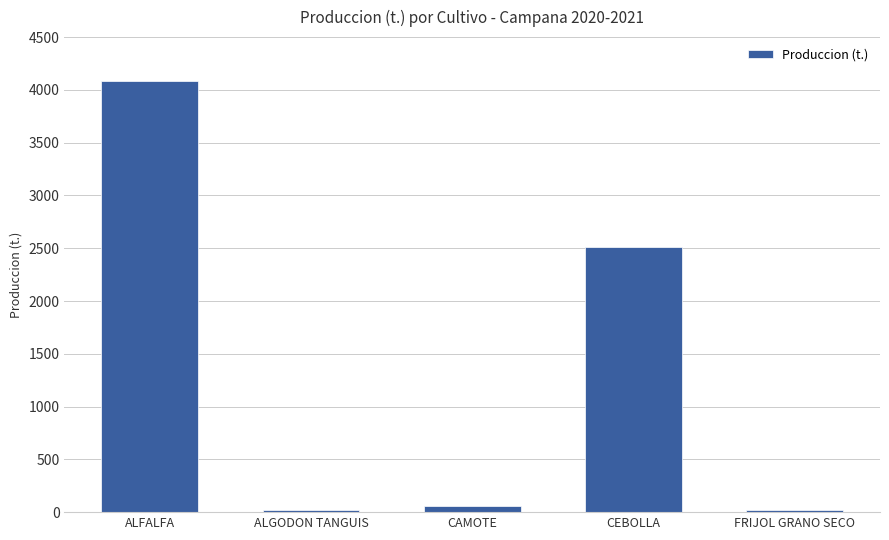

Are the bars grouped side by side (vs. stacked)?

No